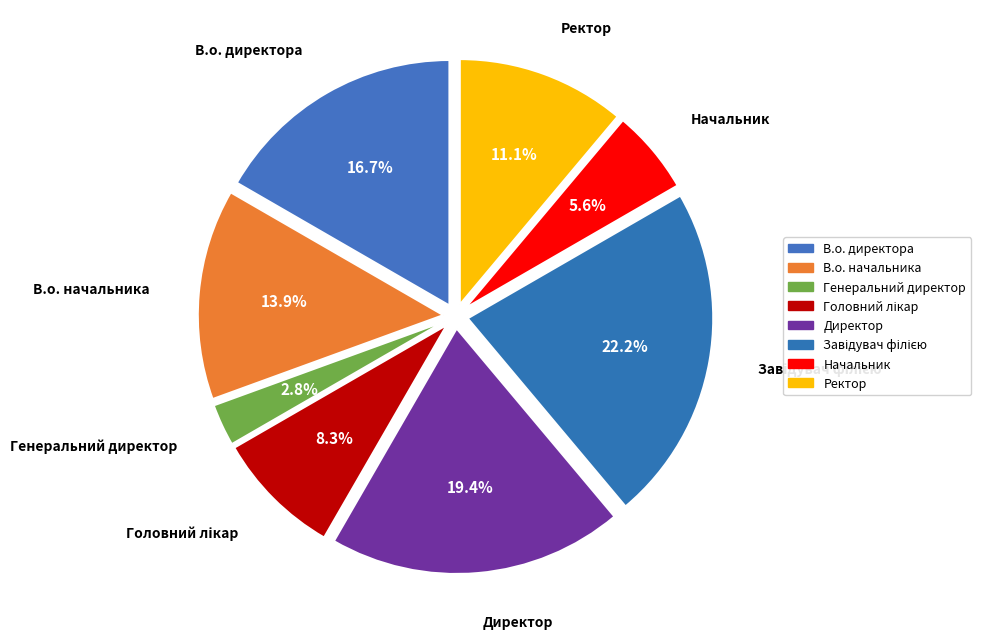

To the nearest percent, what portion does В.о. директора represent?

17%